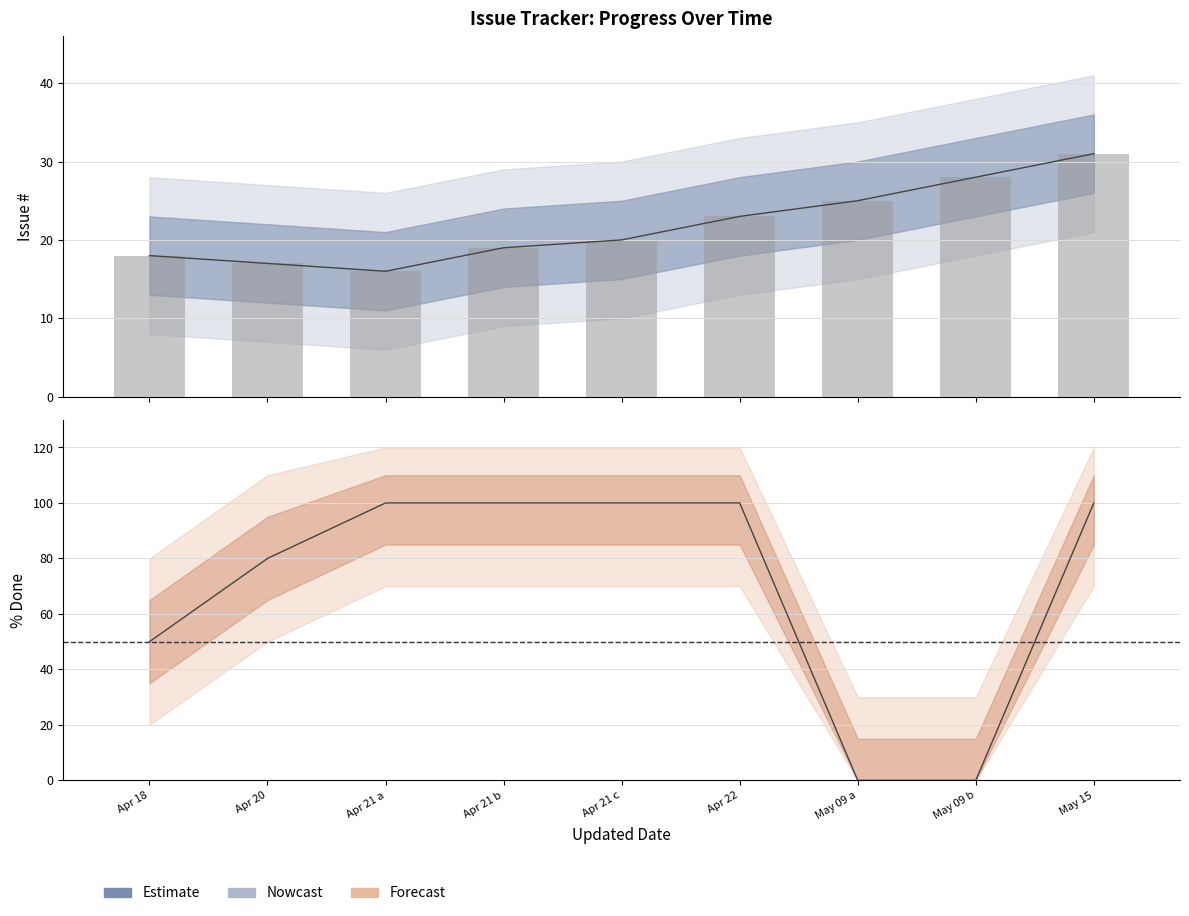

What is the label of the 5th bar from the left?

Apr 21 c